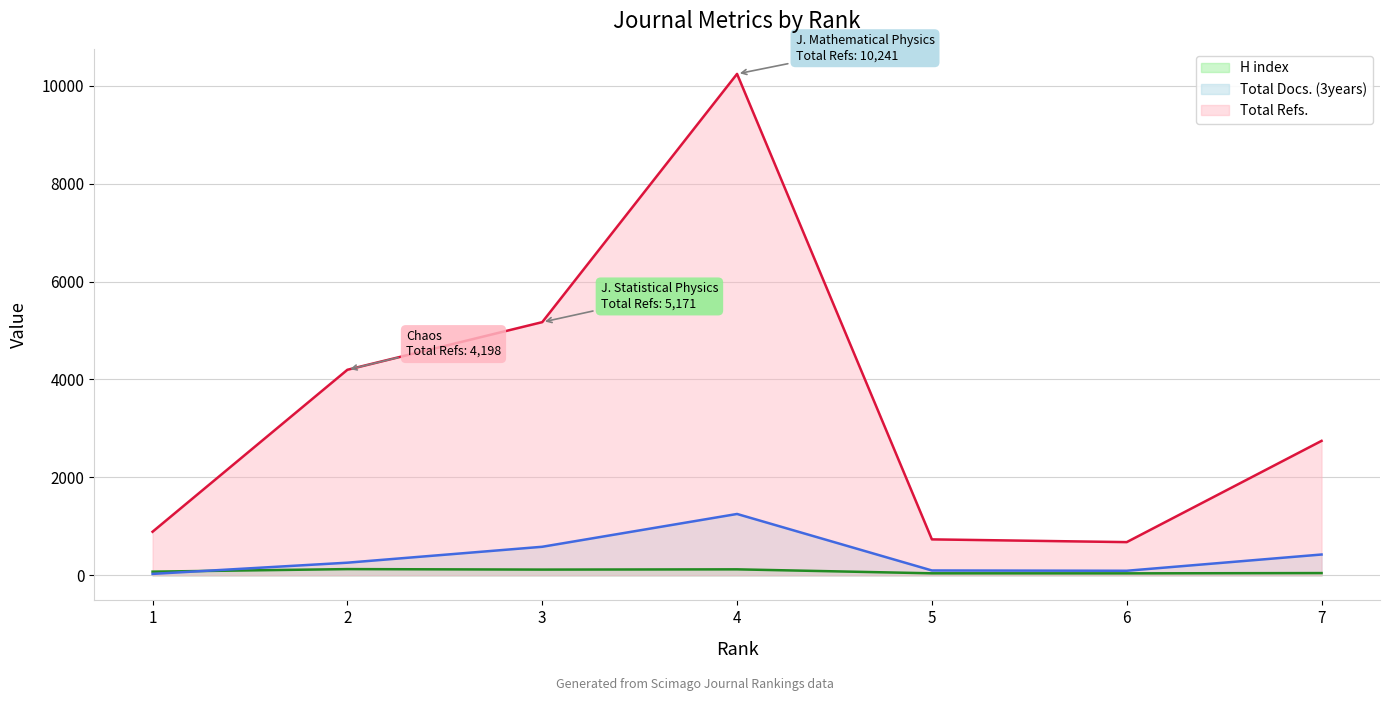

Is the value of H index at 6 greater than the value of Total Docs. (3years) at 2?

No